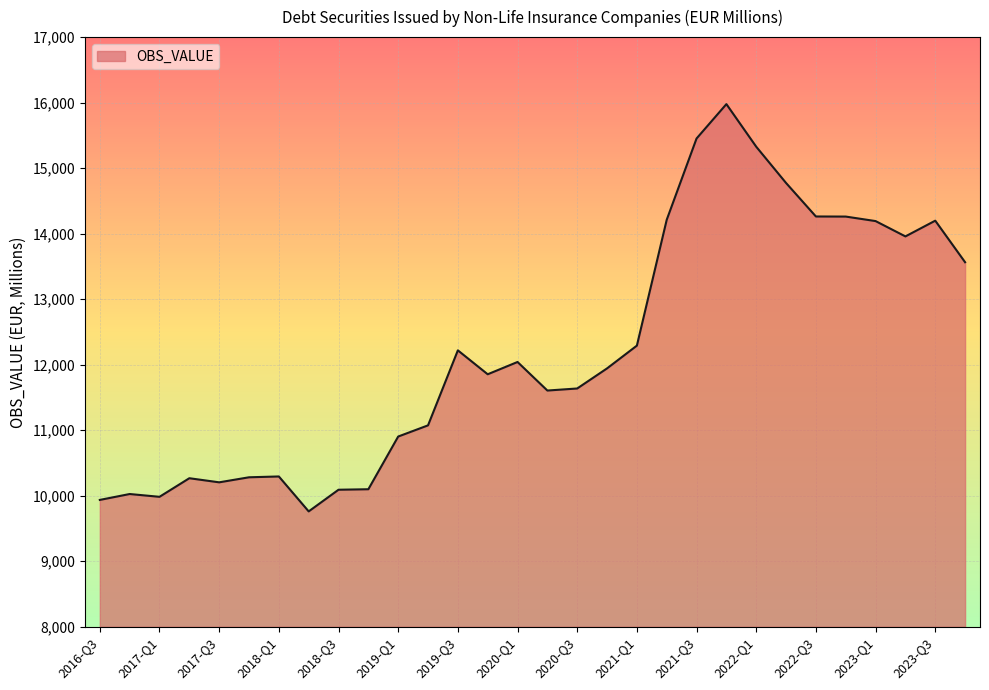

What is the difference between the maximum and minimum values?

6217.2